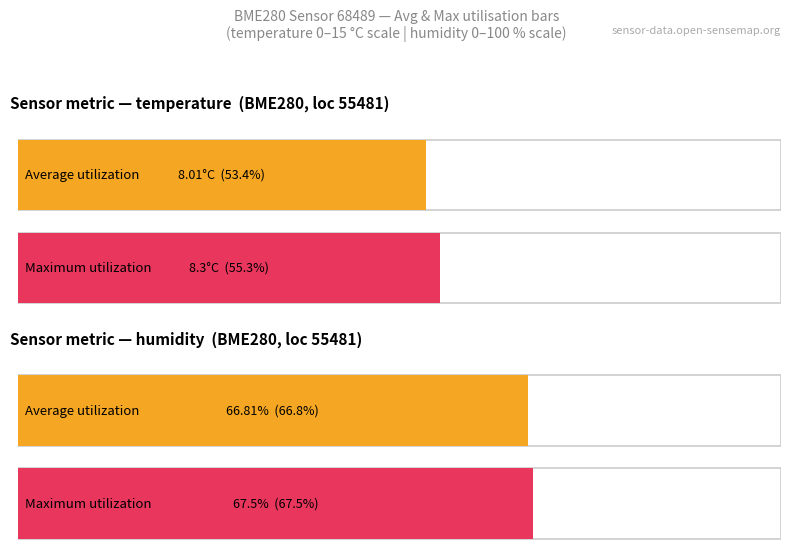

How many bars are there in each group?

2